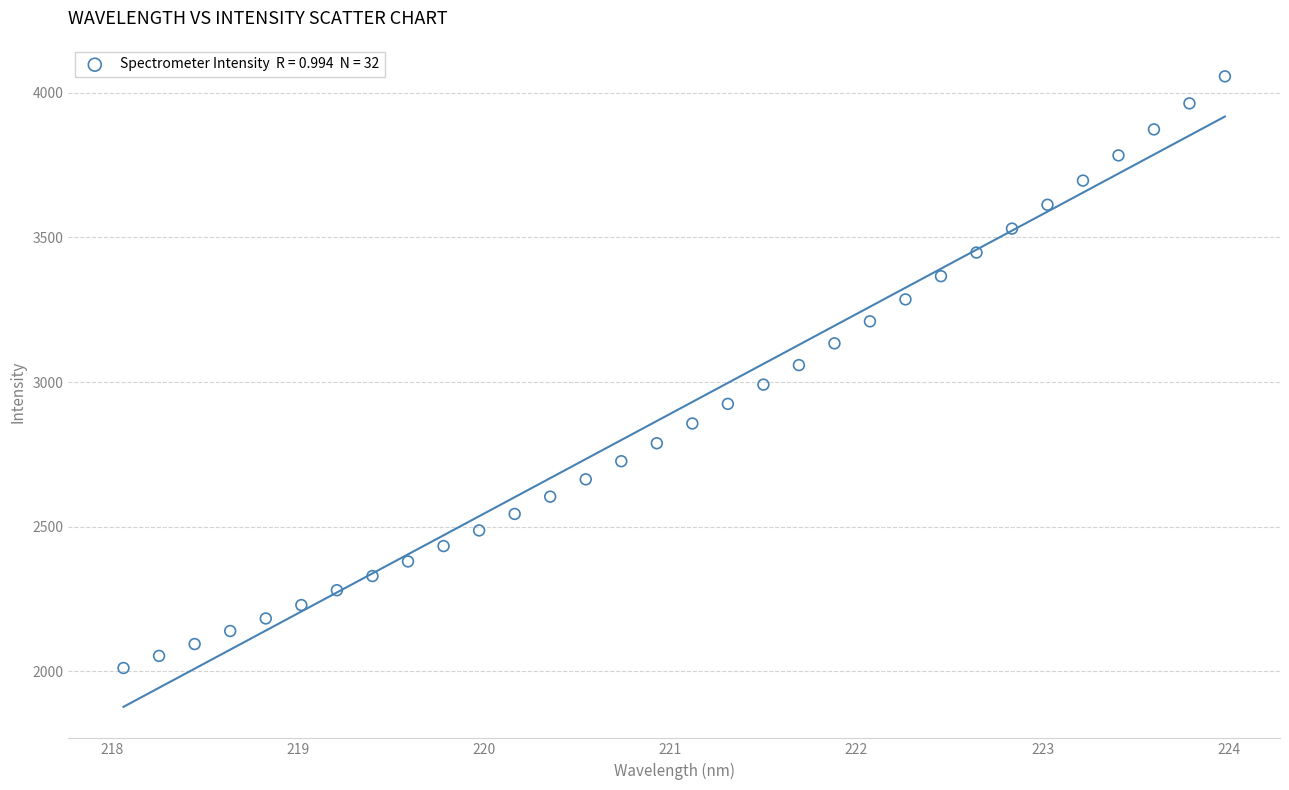

What is the range of X values (max minus min)?

5.9